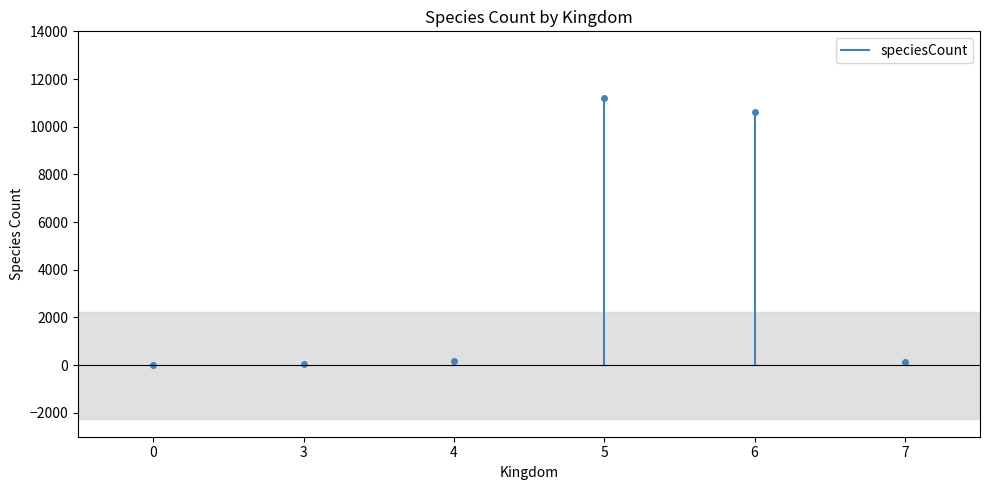

What is the change in value from 0 to 3?

+8